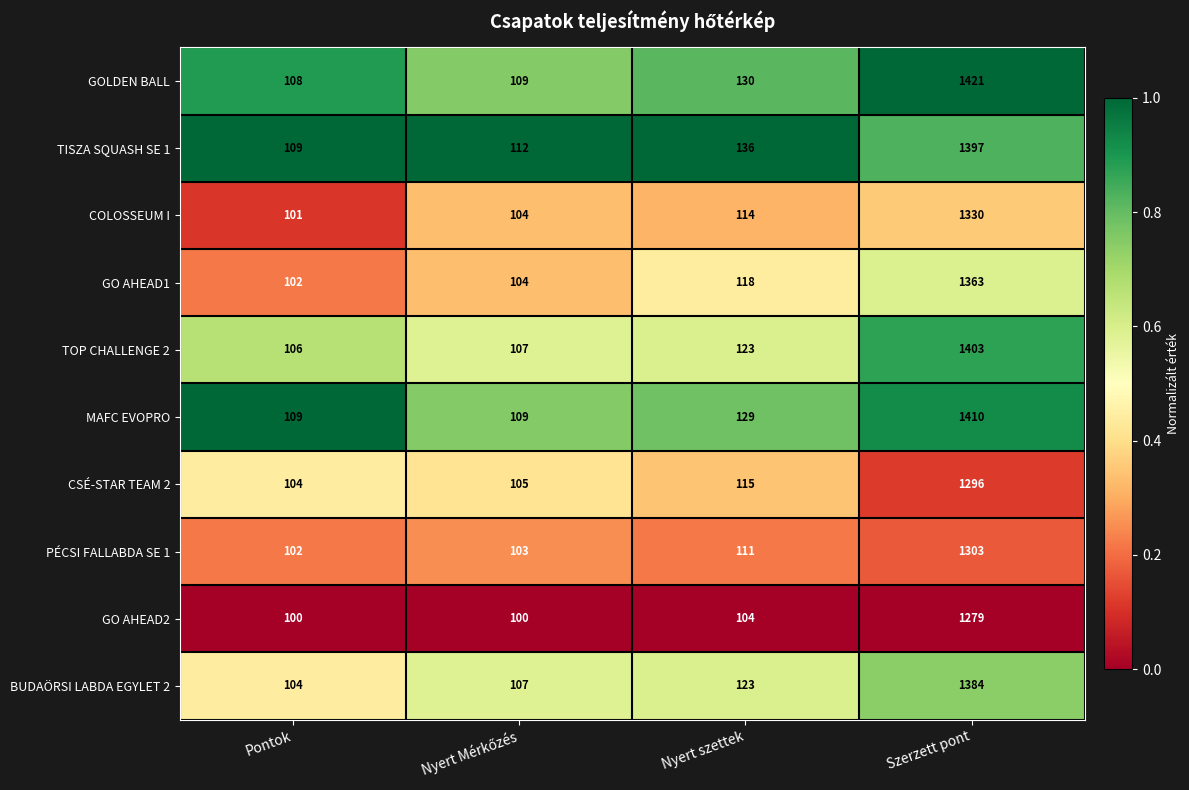

At which label does GO AHEAD1 reach its peak?

Szerzett pont